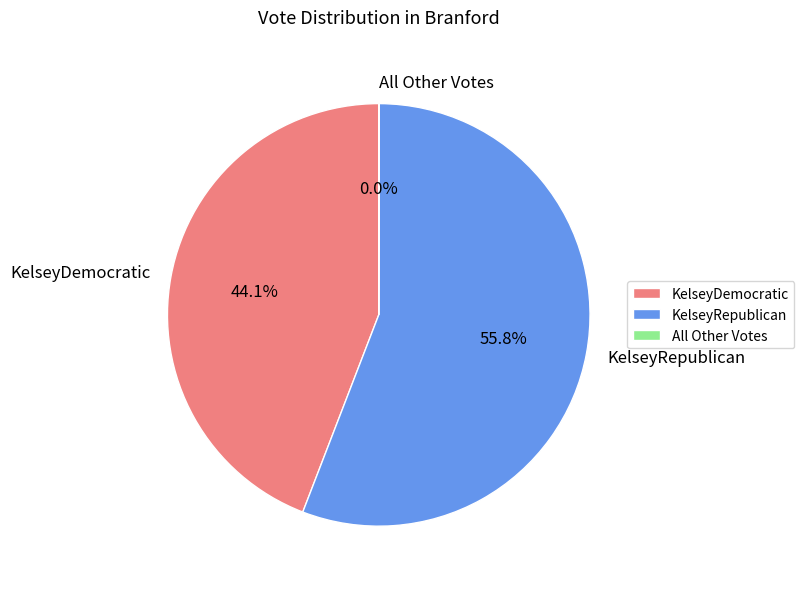

To the nearest percent, what percentage of the pie is KelseyRepublican?

56%